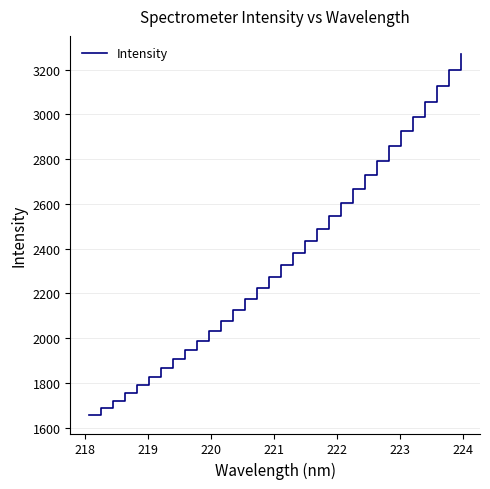

What is the greatest value displayed?

3270.5